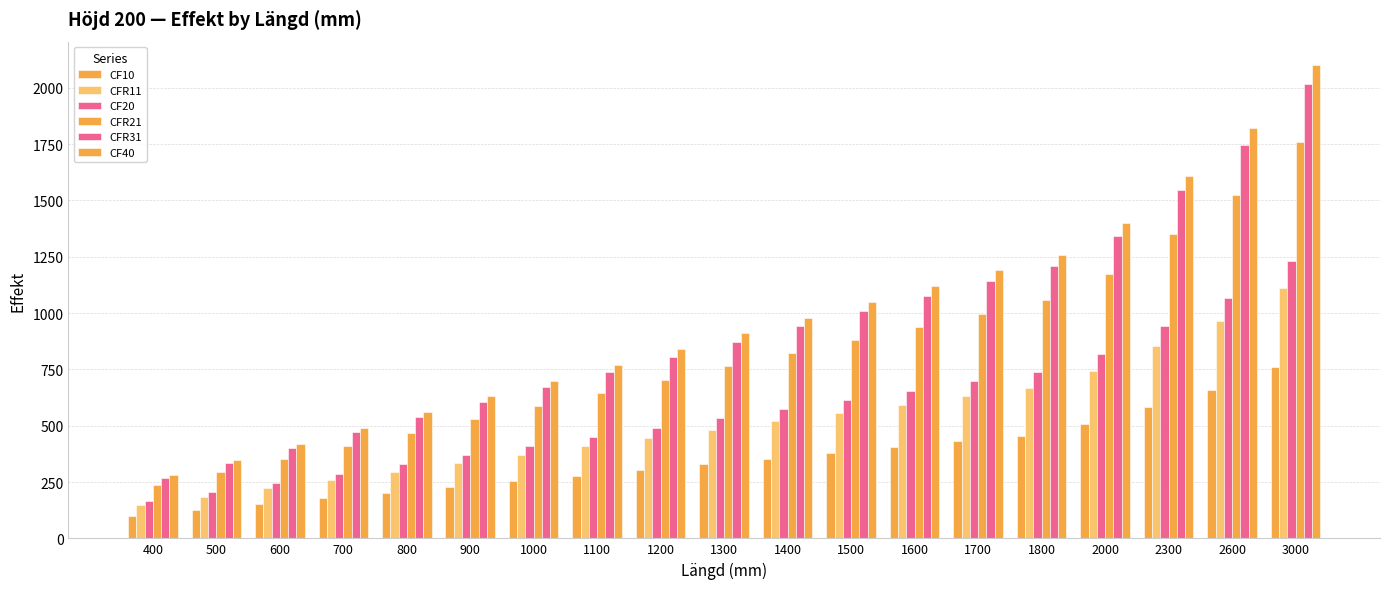

What is the minimum value shown in the chart?

101.2